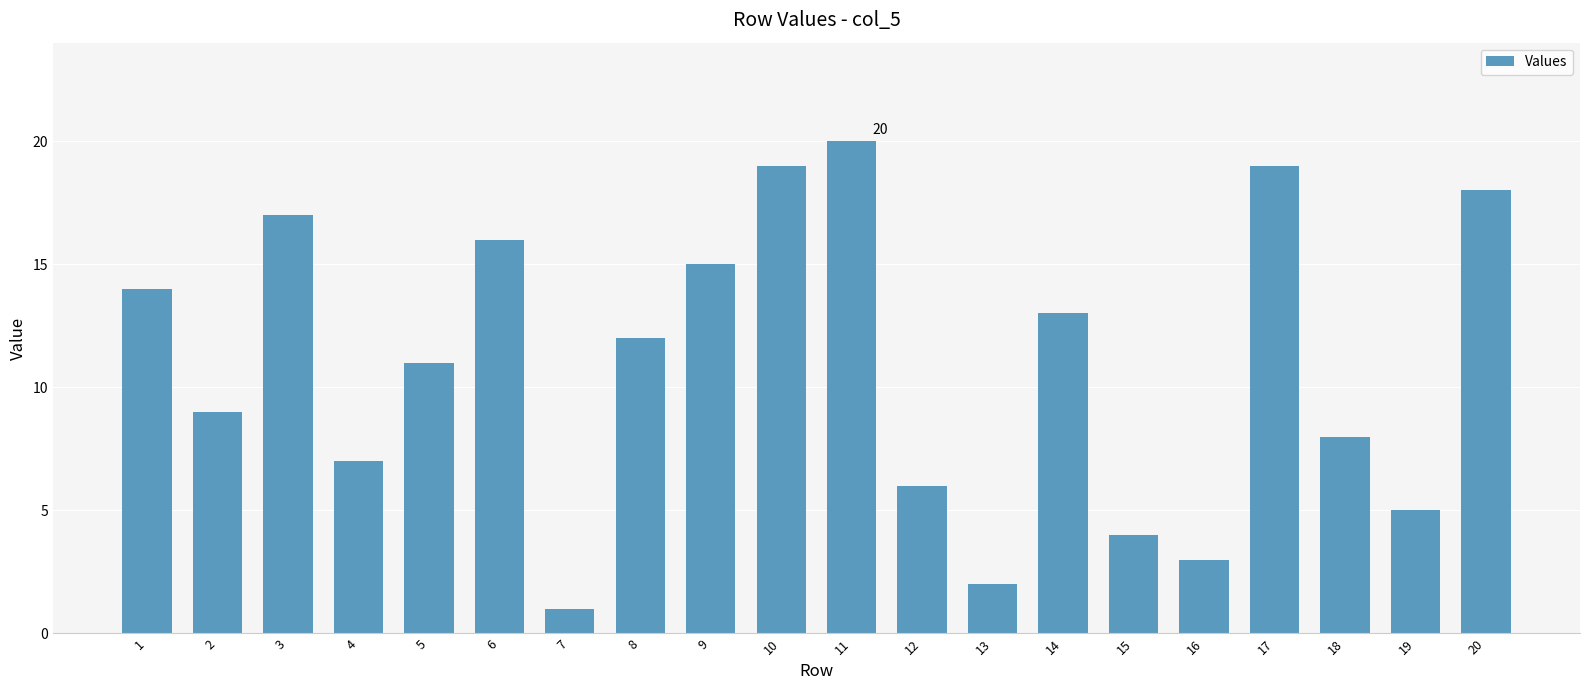

The value at 16 is 2. True or false?

False